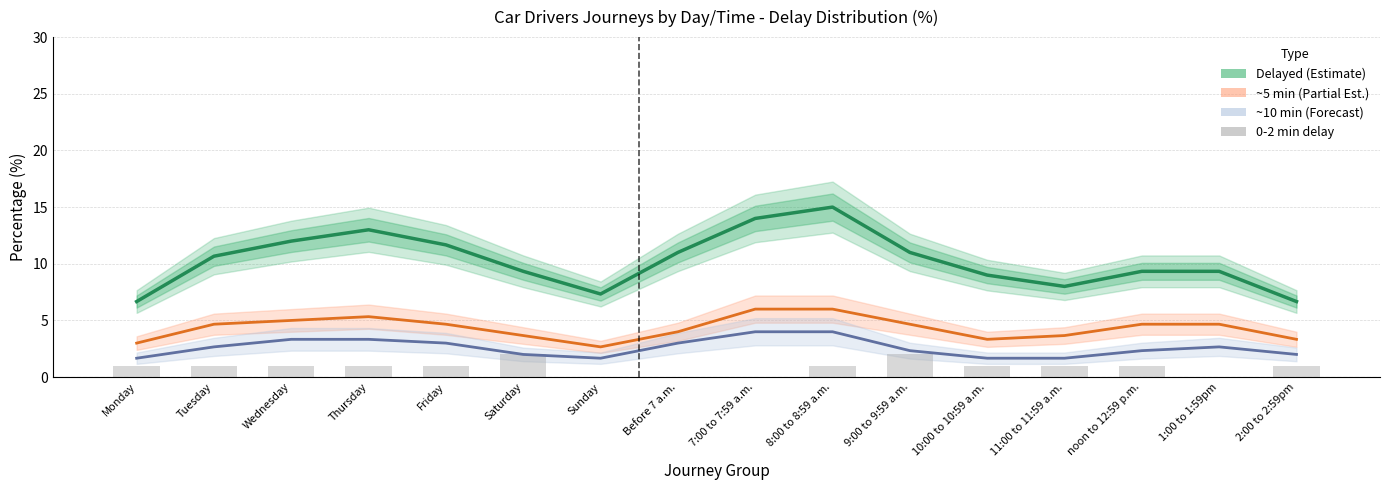

What is the sum of the Delayed % values at 11:00 to 11:59 a.m. and Friday?

19.7